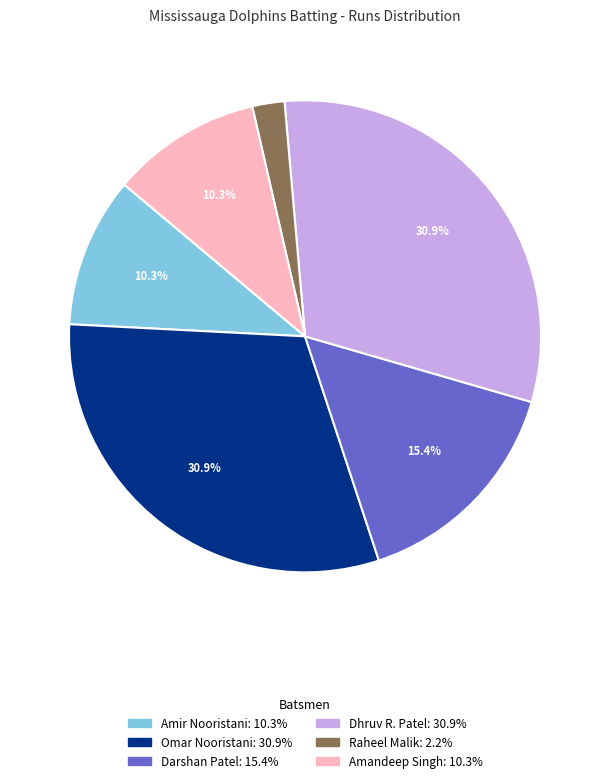

Is there a majority slice in this chart?

No